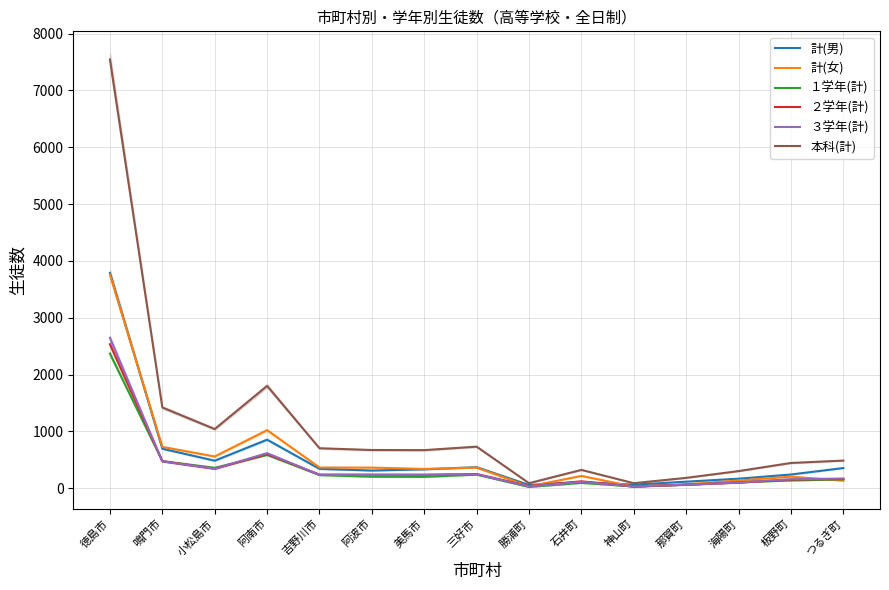

What is the approximate value of １学年(計) at 吉野川市?

230